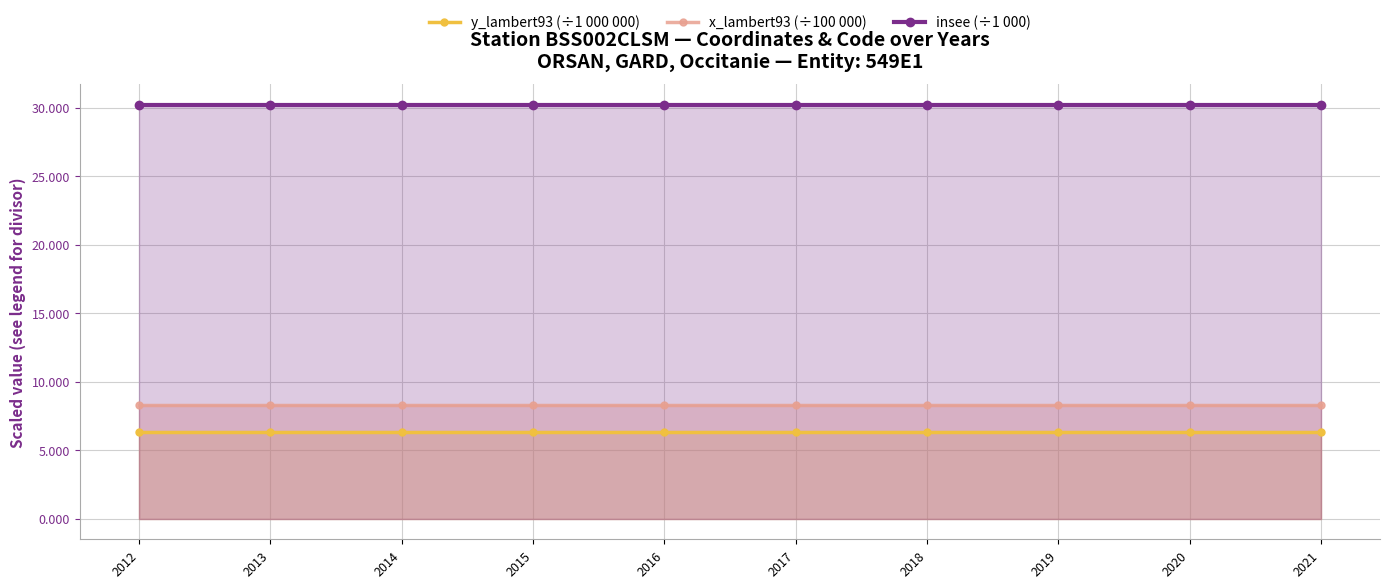

Which category has the lowest value in the insee (÷1 000) series?

2012